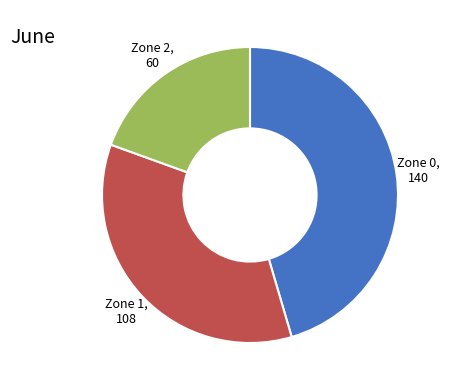

Does any single category account for the majority?

No